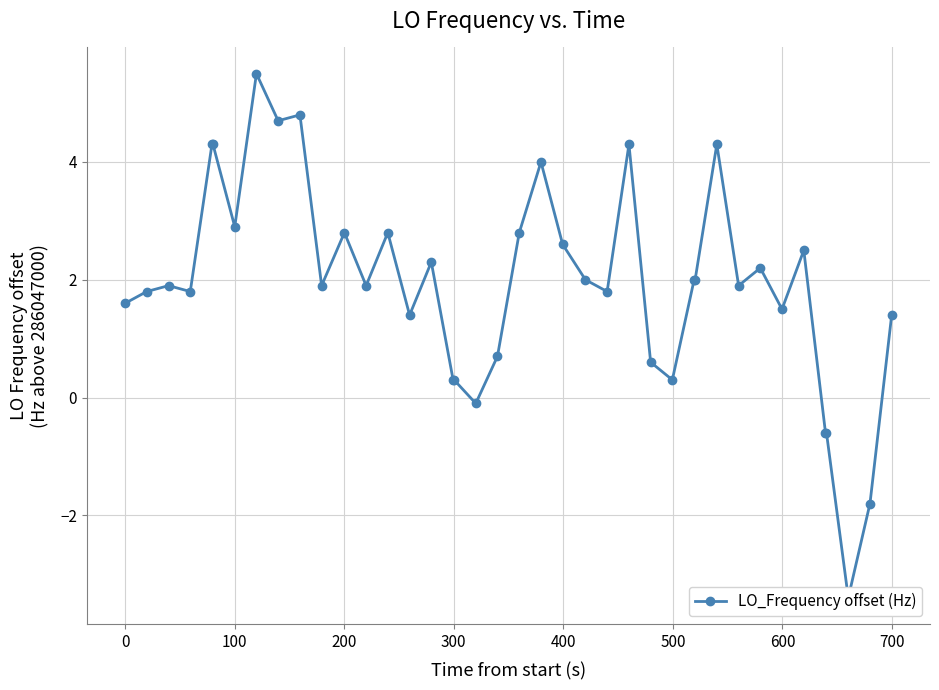

Reading left to right, transcribe all the data shown in this chart.

1.6	1.8	1.9	1.8	4.3	4.3	2.9	5.5	4.7	4.8	1.9	2.8	1.9	2.8	1.4	2.3	0.3	0.3	-0.1	0.7	2.8	4.0	2.6	2.0	1.8	4.3	0.6	0.3	2.0	2.0	4.3	1.9	2.2	1.5	2.5	-0.6	-0.6	-3.4	-1.8	1.4